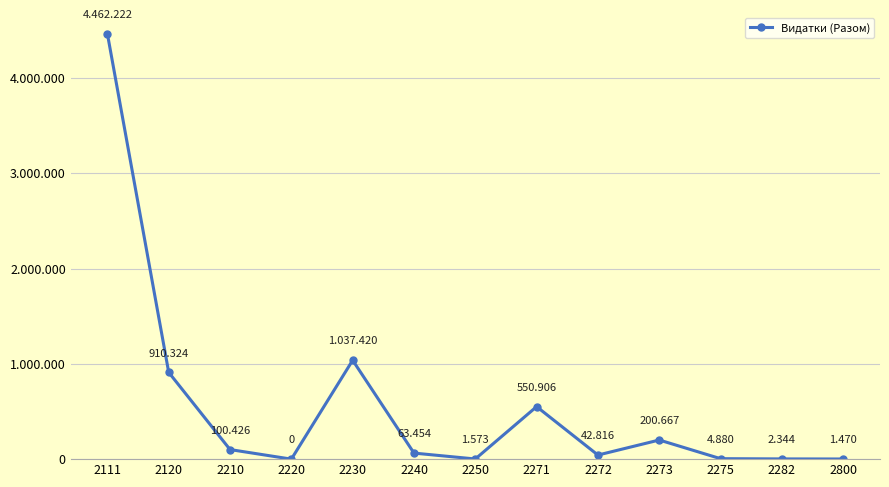

Reading right to left, list all the values displayed in this chart.

2800=1470.5	2282=2344.4	2275=4880.4	2273=200667.3	2272=42815.9	2271=550906.3	2250=1572.5	2240=63453.7	2230=1037419.7	2220=0.0	2210=100425.5	2120=910323.6	2111=4462222.3